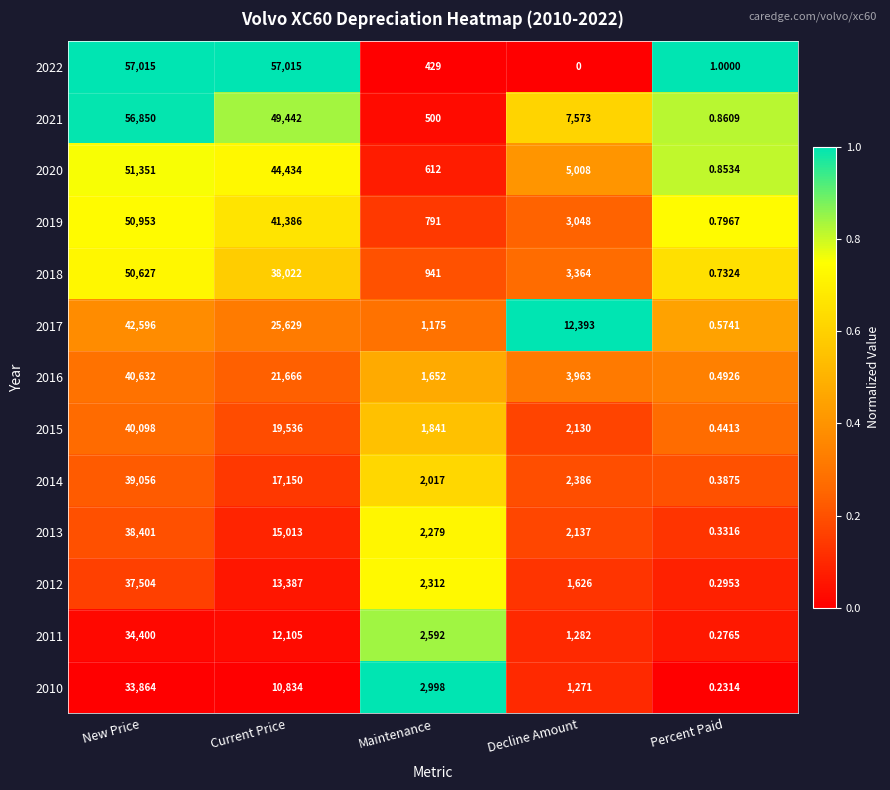

At which label does 2012 reach its peak?

New Price